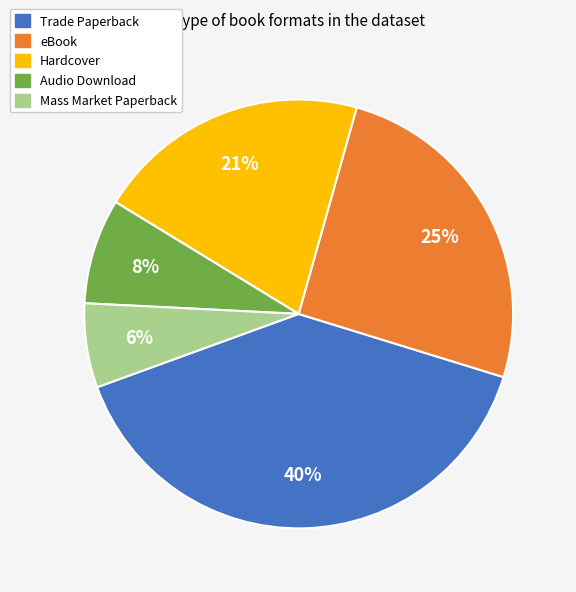

To the nearest percent, what percentage of the pie is Hardcover?

21%